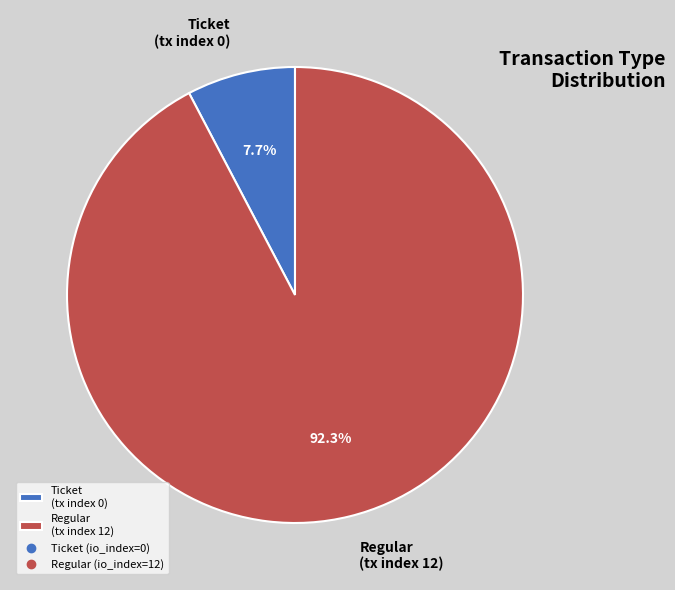

What is the majority slice?

Regular (tx index 12)